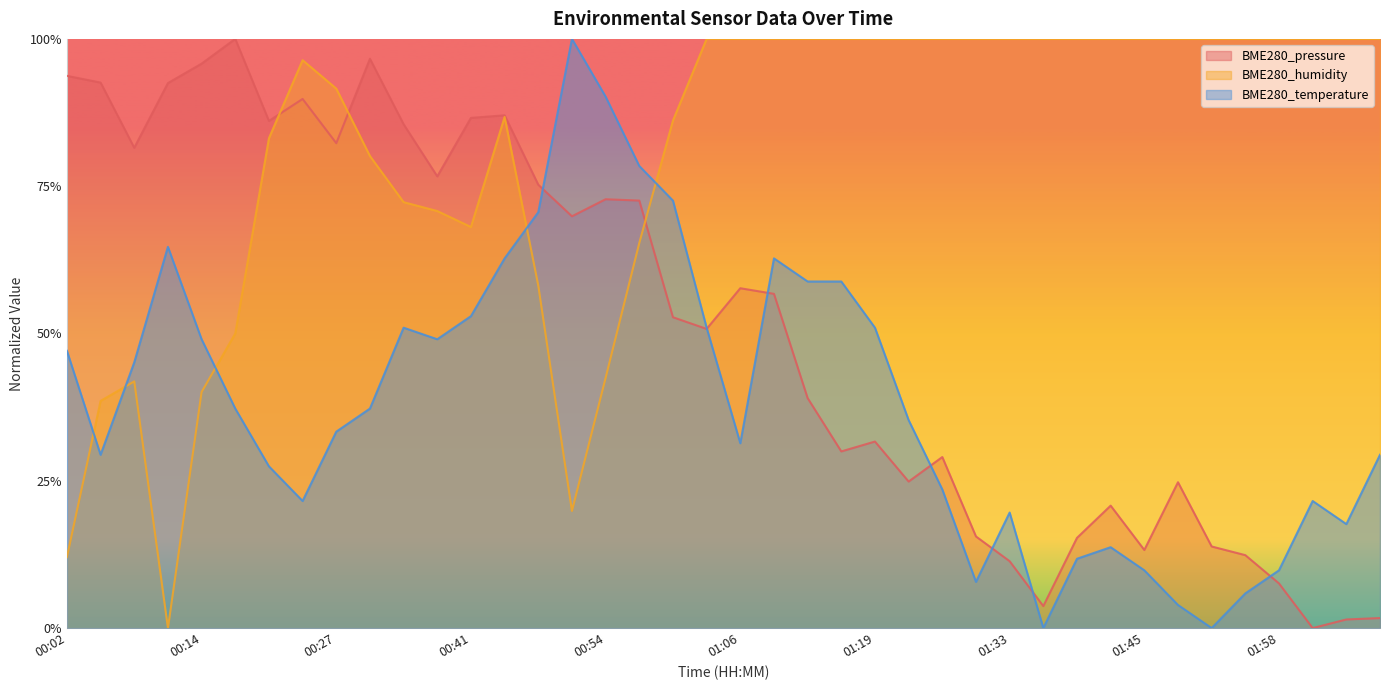

Is the value of BME280_temperature at 00:54 greater than the value of BME280_pressure at 01:55?

Yes